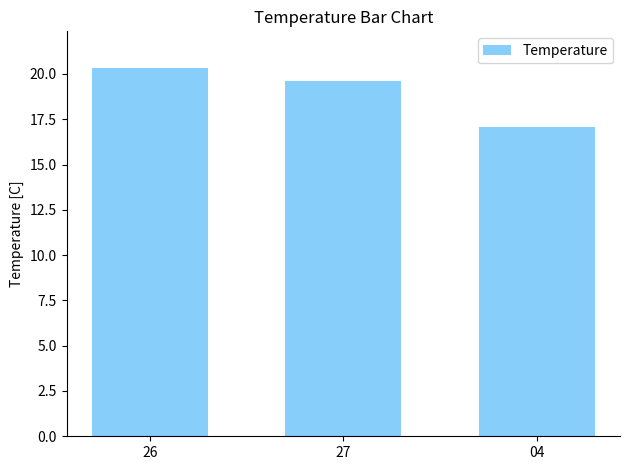

What is the difference between the values at 04 and 26?

3.3